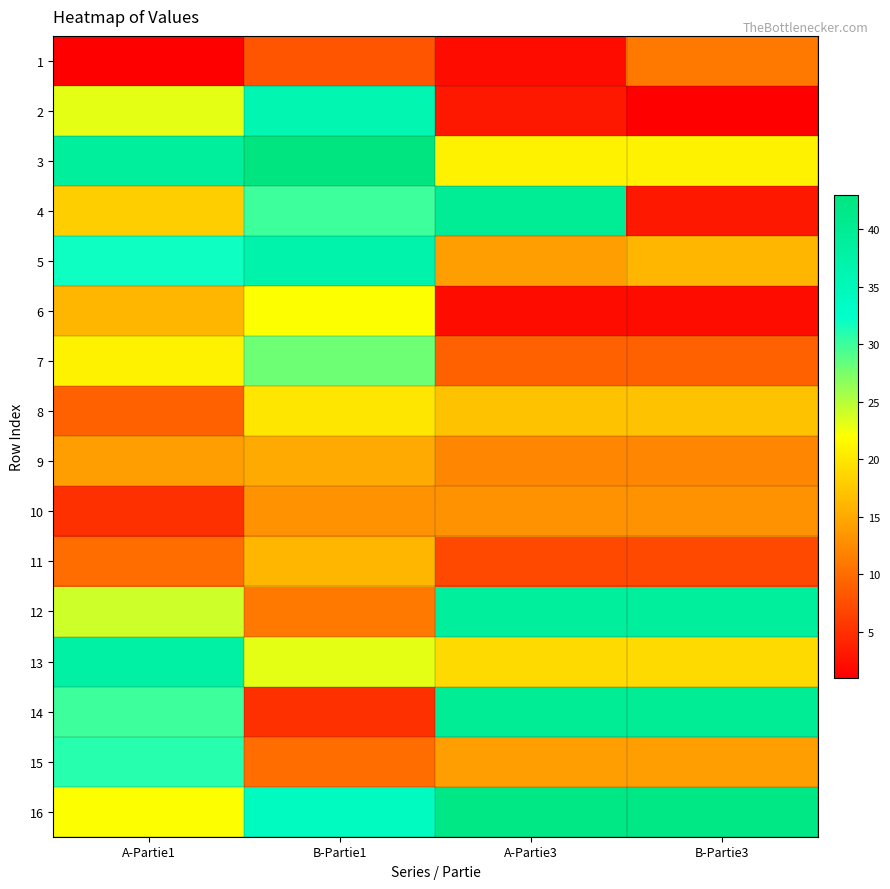

At which category is the sum across all series the highest?

B-Partie1